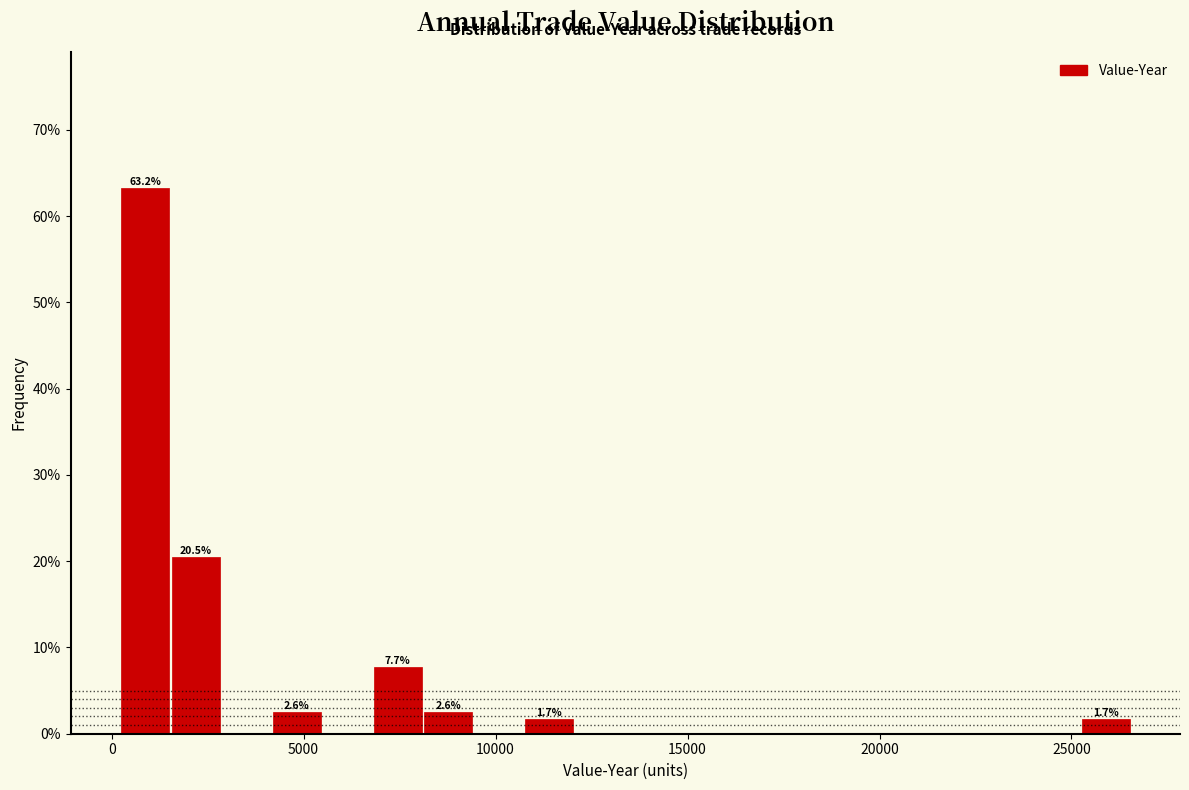

Read against the x-axis, roughly where is the centre of the tallest bar?

1000